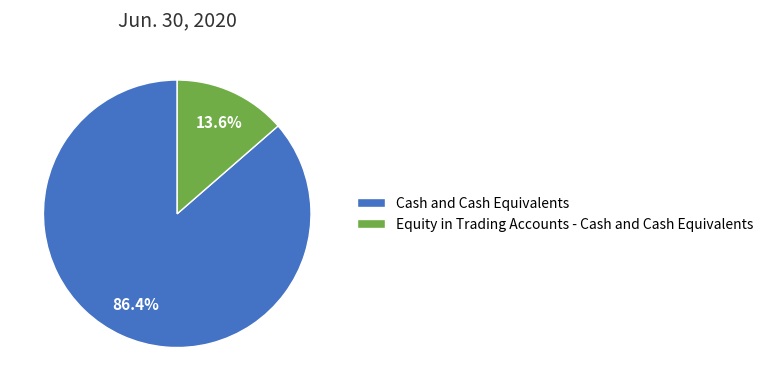

What percentage is the Cash and Cash Equivalents slice, to the nearest percent?

86%